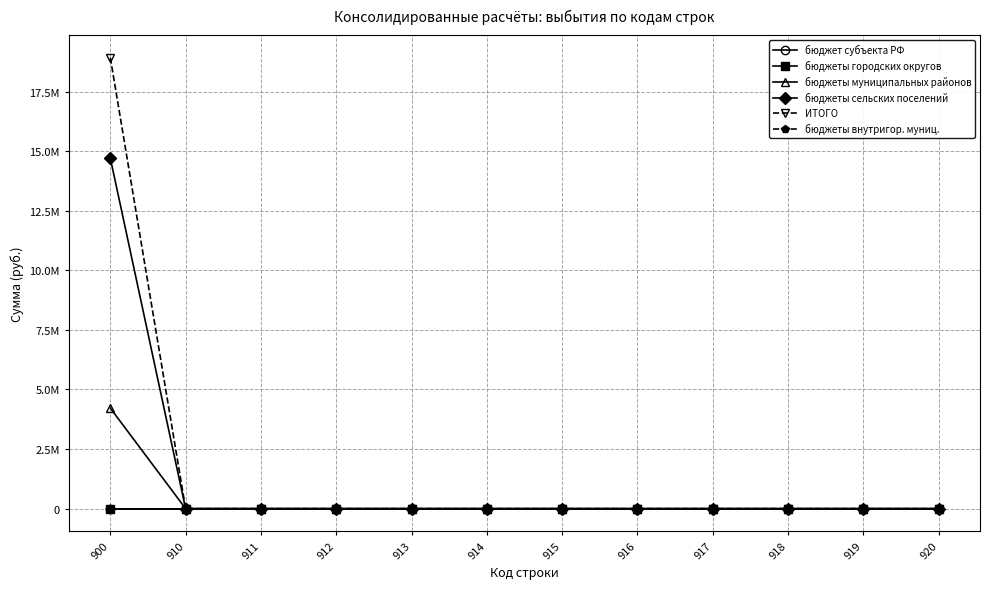

Does the chart have visible grid lines?

Yes